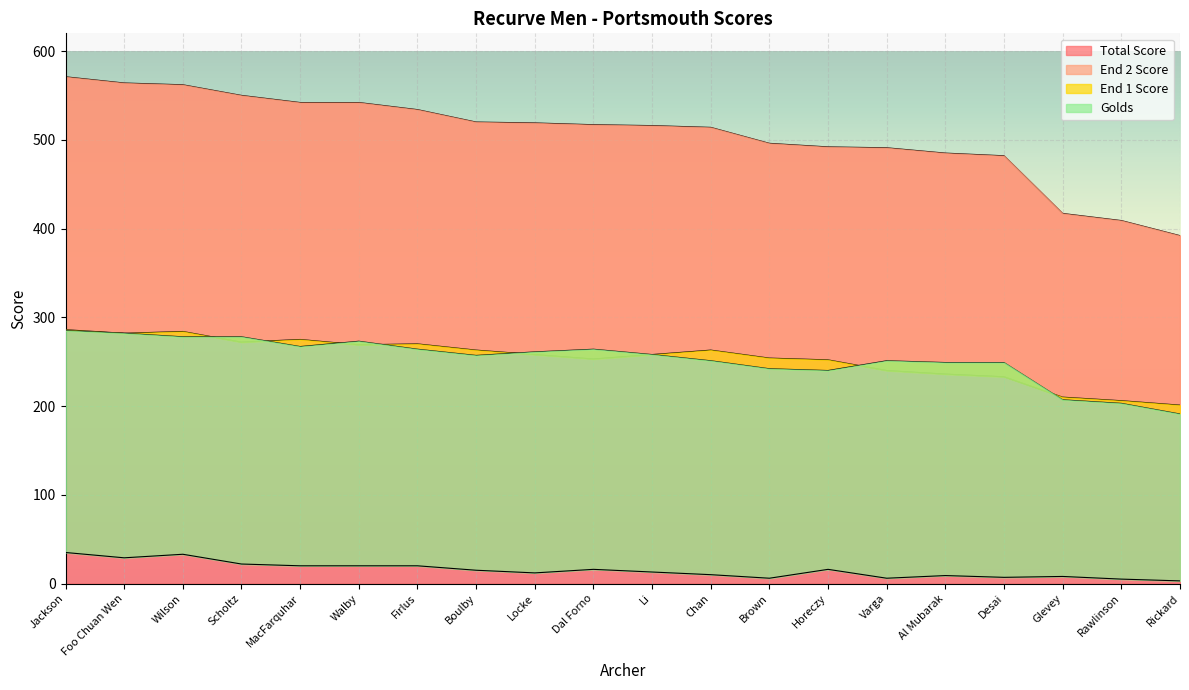

What position from the left is Desai?

17